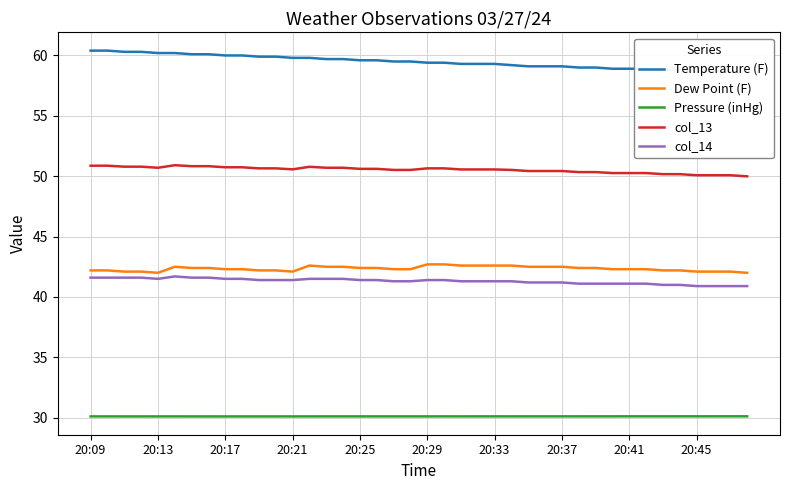

Reading left to right, transcribe all the data shown in this chart.

Temperature (F): 60.4	60.4	60.3	60.3	60.2	60.2	60.1	60.1	60.0	60.0	59.9	59.9	59.8	59.8	59.7	59.7	59.6	59.6	59.5	59.5	59.4	59.4	59.3	59.3	59.3	59.2	59.1	59.1	59.1	59.0	59.0	58.9	58.9	58.9	58.8	58.8	58.7	58.7	58.7	58.6
Dew Point (F): 42.2	42.2	42.1	42.1	42.0	42.5	42.4	42.4	42.3	42.3	42.2	42.2	42.1	42.6	42.5	42.5	42.4	42.4	42.3	42.3	42.7	42.7	42.6	42.6	42.6	42.6	42.5	42.5	42.5	42.4	42.4	42.3	42.3	42.3	42.2	42.2	42.1	42.1	42.1	42.0
Pressure (inHg): 30.1	30.1	30.1	30.1	30.1	30.1	30.1	30.1	30.1	30.1	30.1	30.1	30.1	30.1	30.1	30.1	30.1	30.1	30.1	30.1	30.1	30.1	30.1	30.1	30.1	30.1	30.1	30.1	30.1	30.1	30.1	30.1	30.1	30.1	30.1	30.1	30.1	30.1	30.1	30.1
col_13: 50.9	50.9	50.8	50.8	50.7	50.9	50.8	50.8	50.7	50.7	50.6	50.6	50.6	50.8	50.7	50.7	50.6	50.6	50.5	50.5	50.6	50.6	50.6	50.6	50.6	50.5	50.4	50.4	50.4	50.3	50.3	50.3	50.3	50.3	50.2	50.2	50.1	50.1	50.1	50.0
col_14: 41.6	41.6	41.6	41.6	41.5	41.7	41.6	41.6	41.5	41.5	41.4	41.4	41.4	41.5	41.5	41.5	41.4	41.4	41.3	41.3	41.4	41.4	41.3	41.3	41.3	41.3	41.2	41.2	41.2	41.1	41.1	41.1	41.1	41.1	41.0	41.0	40.9	40.9	40.9	40.9